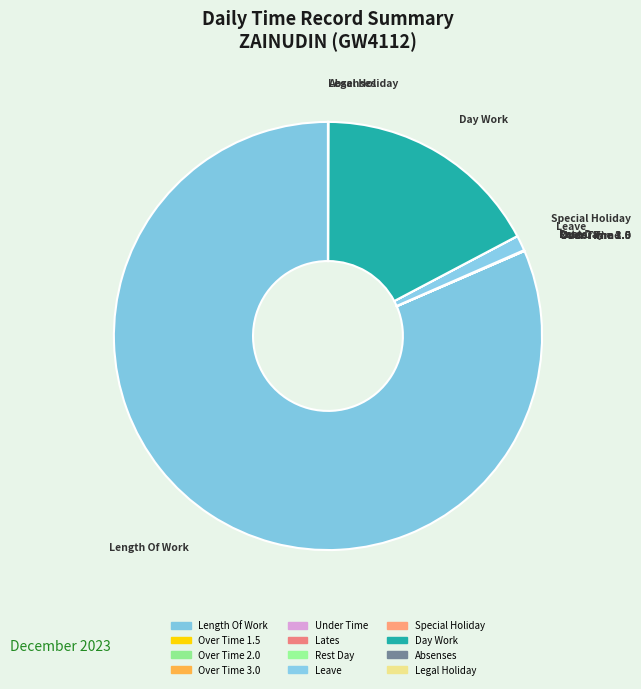

Is Length Of Work the majority of the pie?

Yes